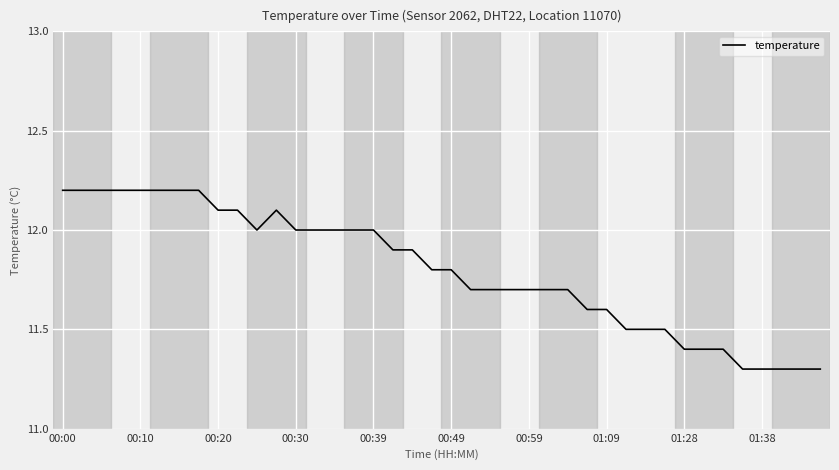

Does the chart have visible grid lines?

Yes